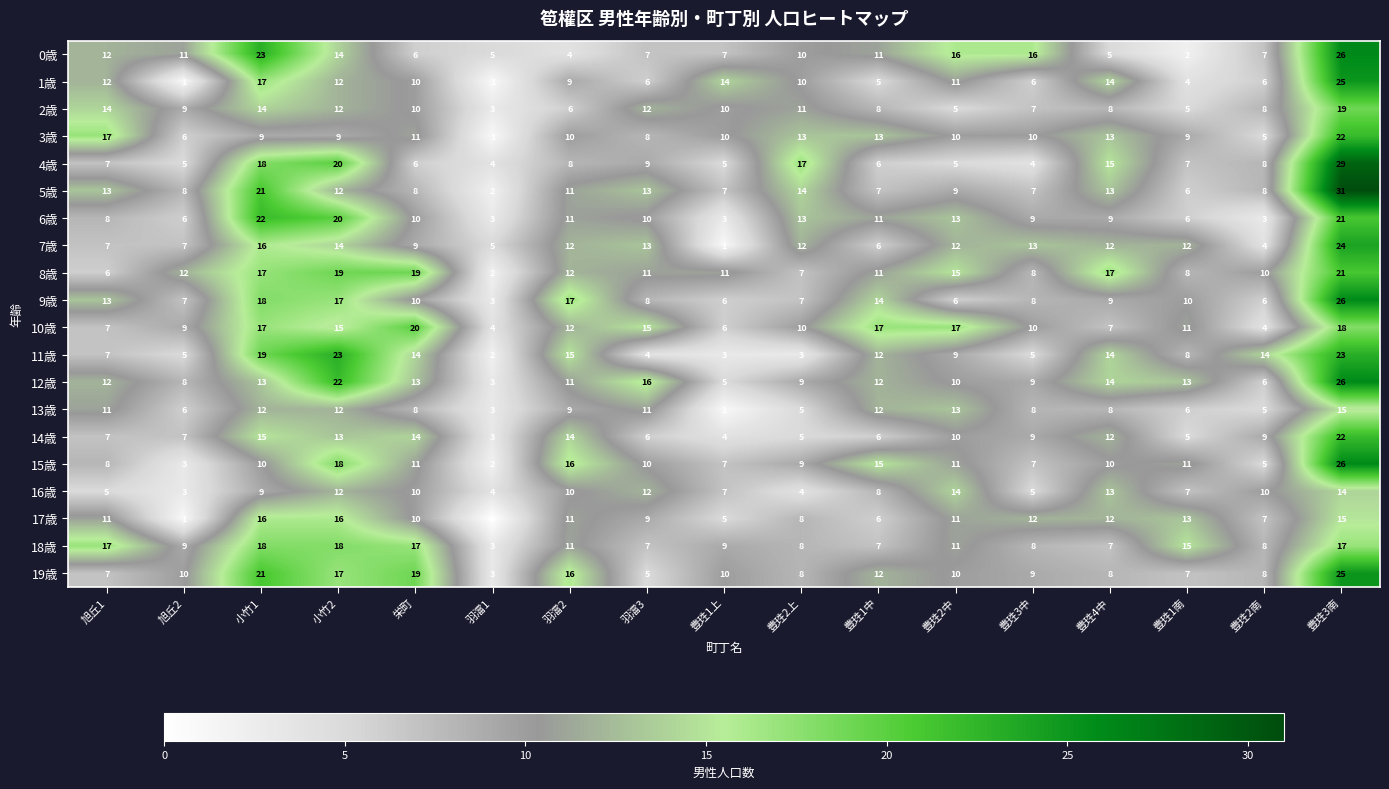

The value of 17歳 at 栄町 is 3. True or false?

False